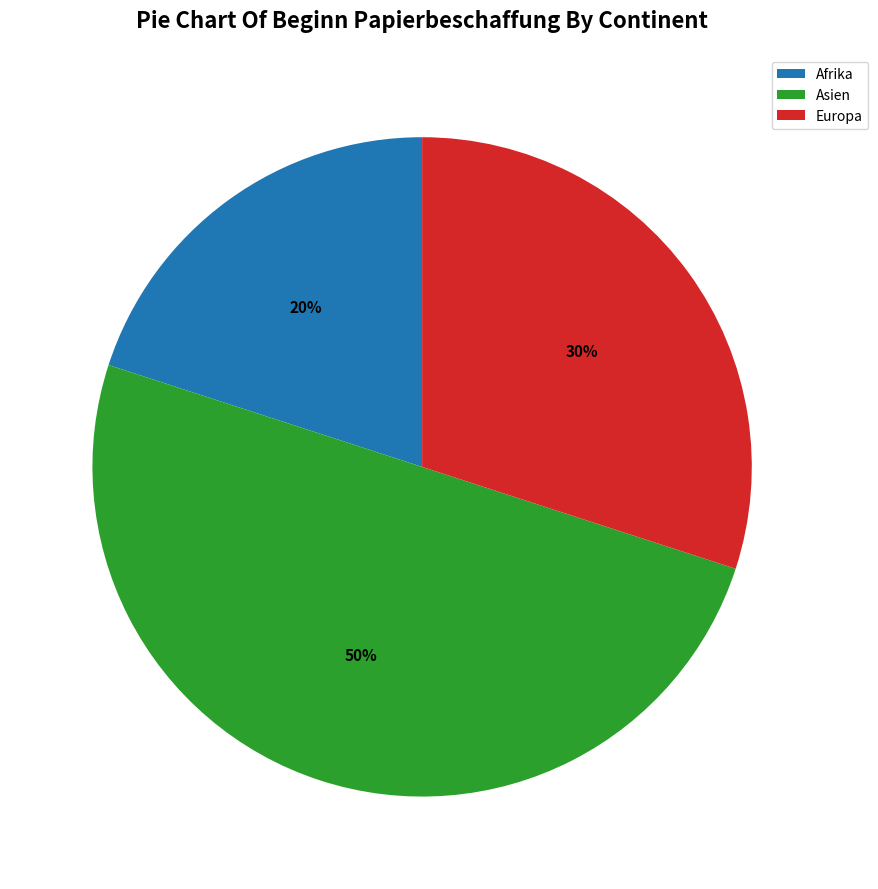

How many slices are in this pie chart?

3